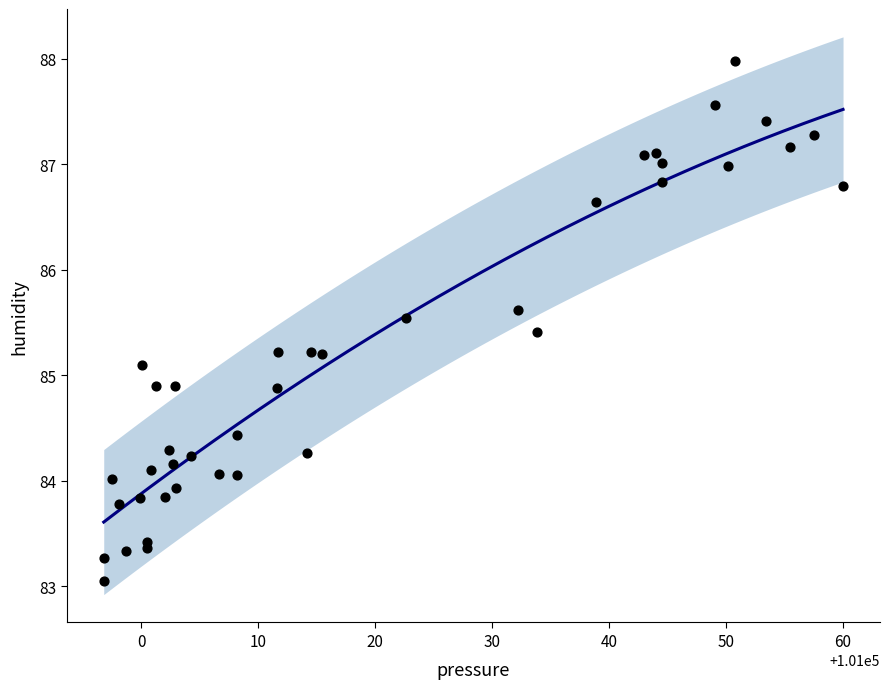

What is the range of Y values (max minus min)?

4.9